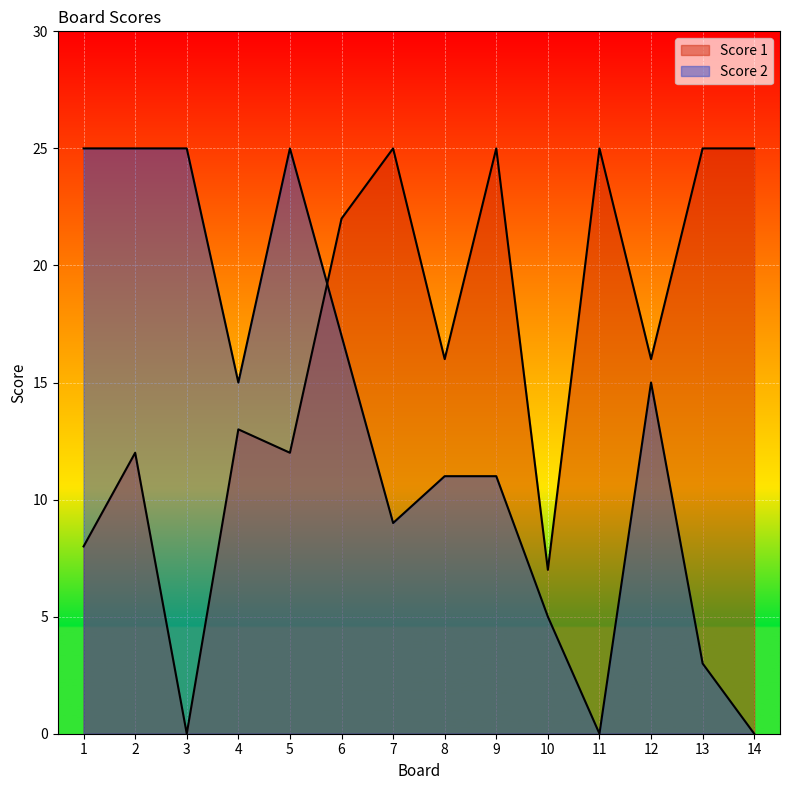

How many lines are shown in the chart?

2